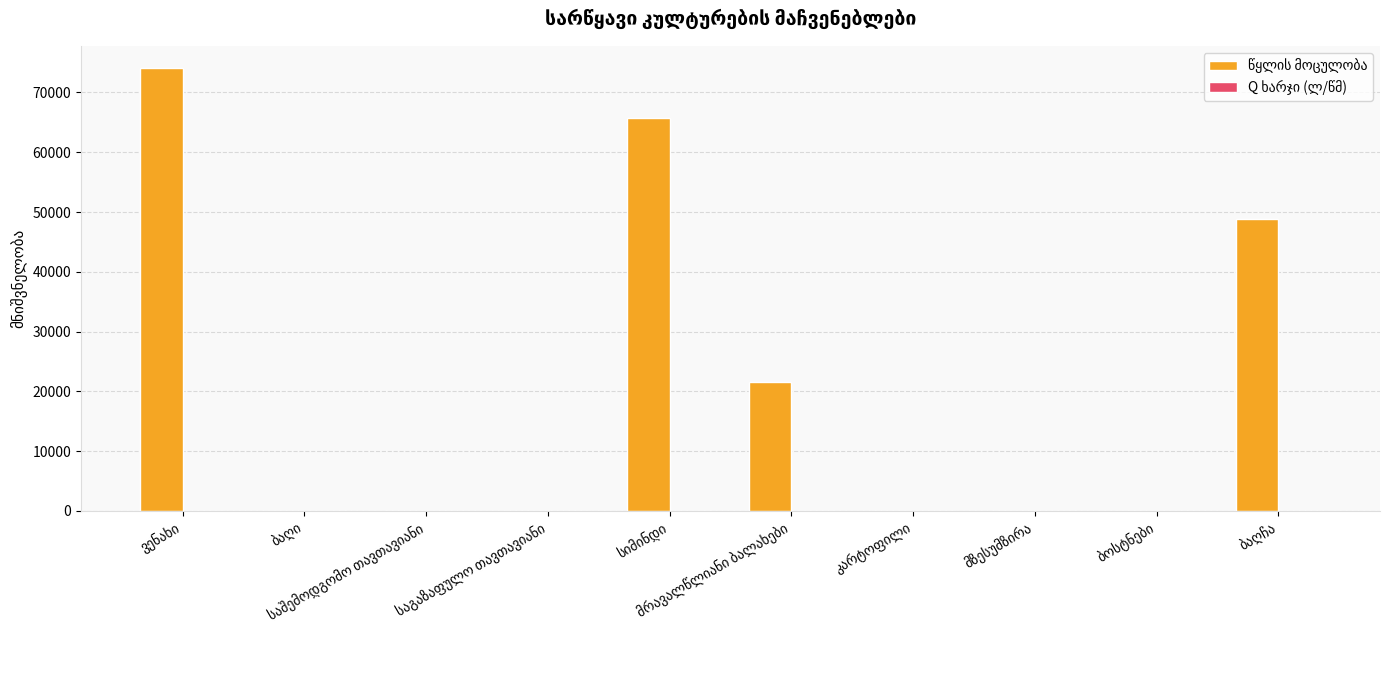

What is the maximum value shown in the chart?

74100.0